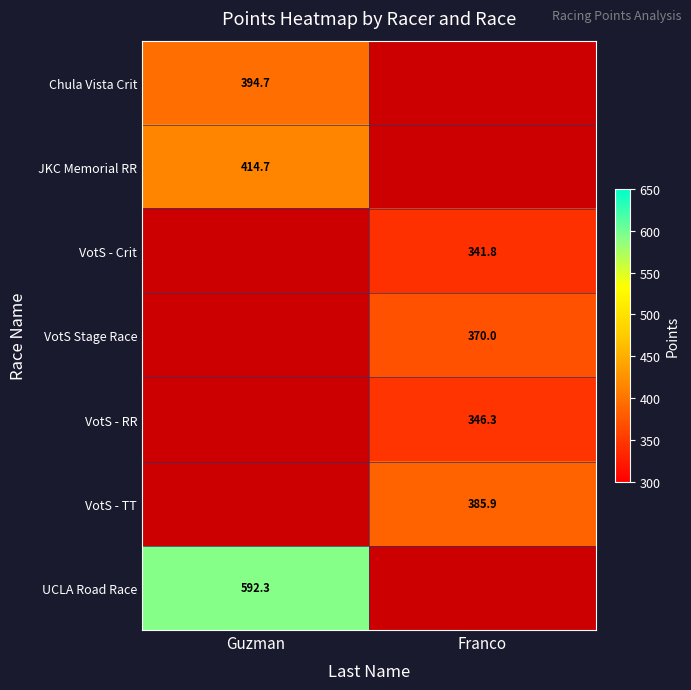

How many data points does each series have?

2